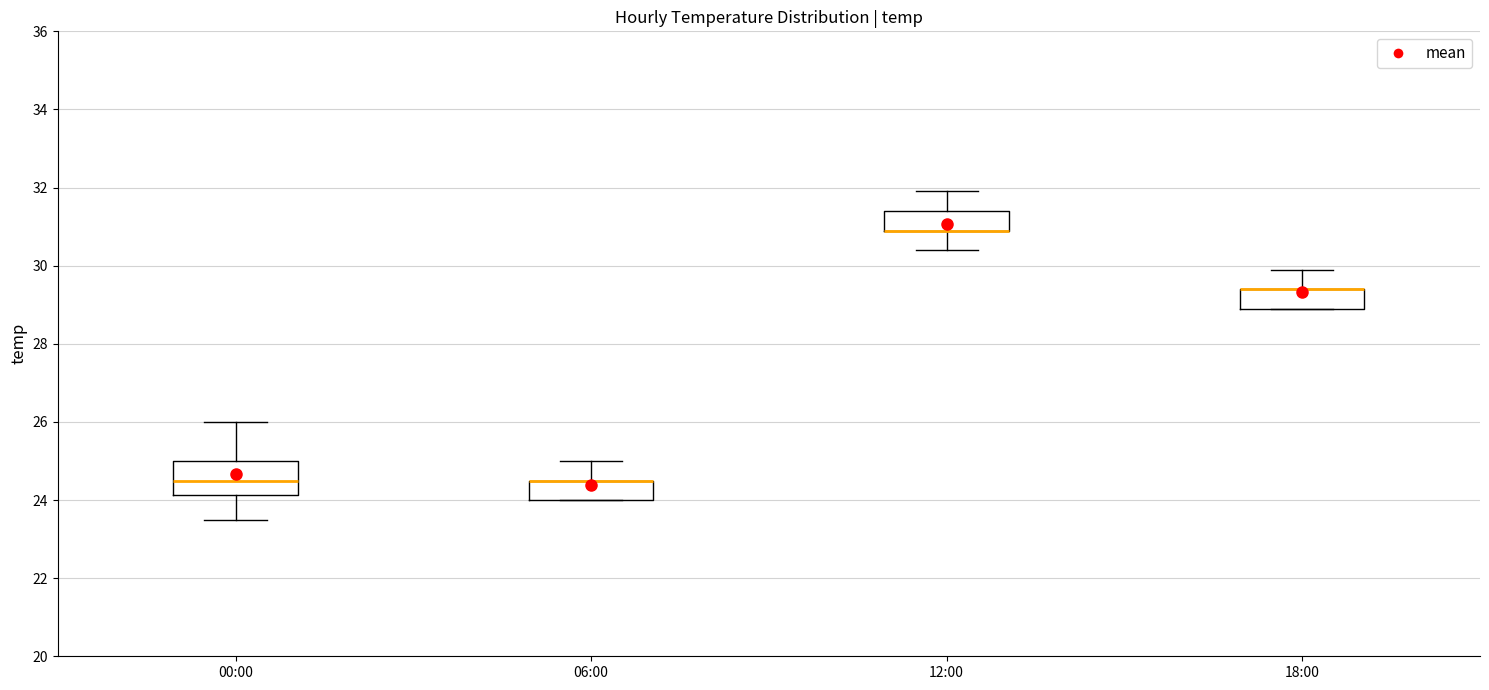

Reading left to right, transcribe this box plot: for each box, give where its median line is, the range the box spans, and where its two whiskers end, as read against the y-axis. The values are not printed on the chart, so give them approximately, as read against the axis.

00:00: median 24.6, box 24.2 to 25.0, whiskers 23.6 to 26.0
06:00: median 24.6 (drawn on the box's upper edge), box 24.0 to 24.6, whiskers 24.0 to 25.0
12:00: median 31.0 (drawn on the box's lower edge), box 31.0 to 31.4, whiskers 30.4 to 32.0
18:00: median 29.4 (drawn on the box's upper edge), box 29.0 to 29.4, whiskers 29.0 to 30.0